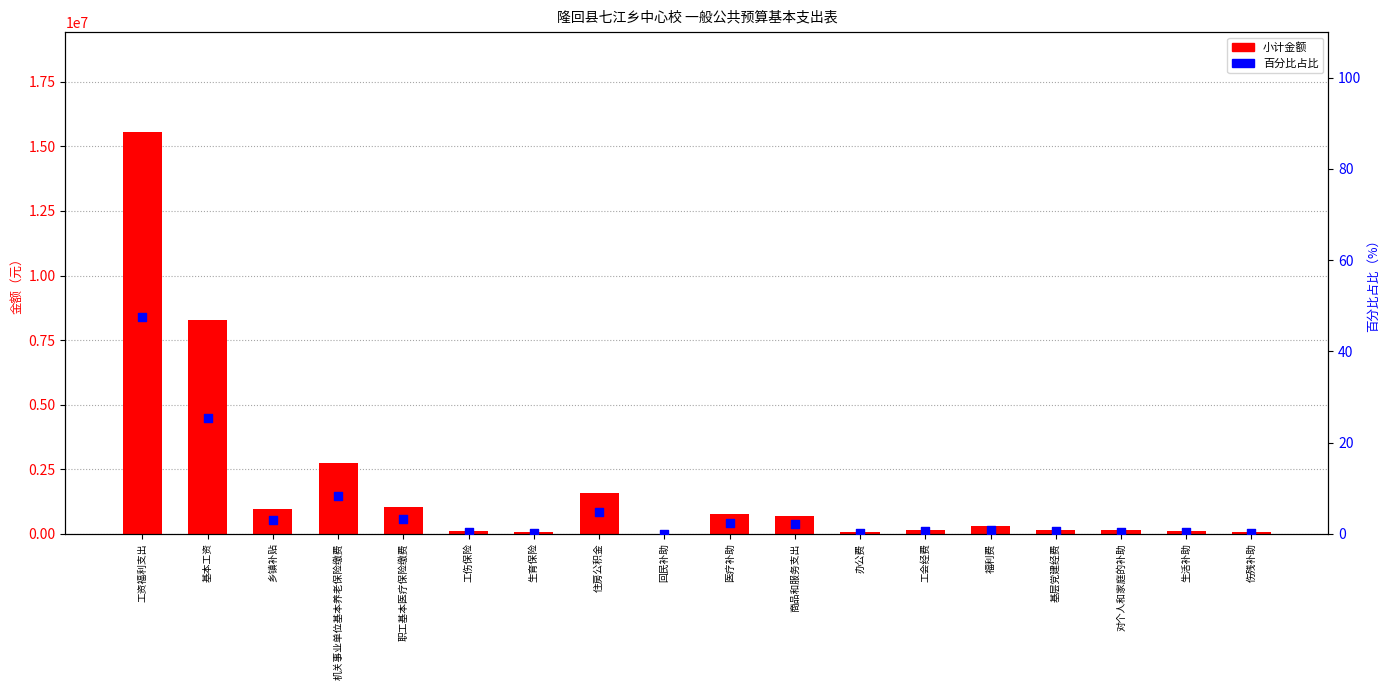

Which series has the largest total across all categories?

小计